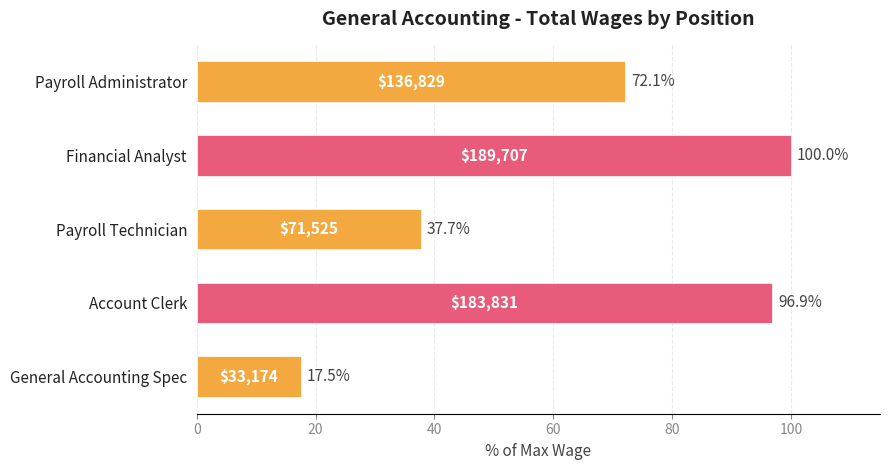

What is the label of the 3rd bar from the bottom?

Payroll Technician